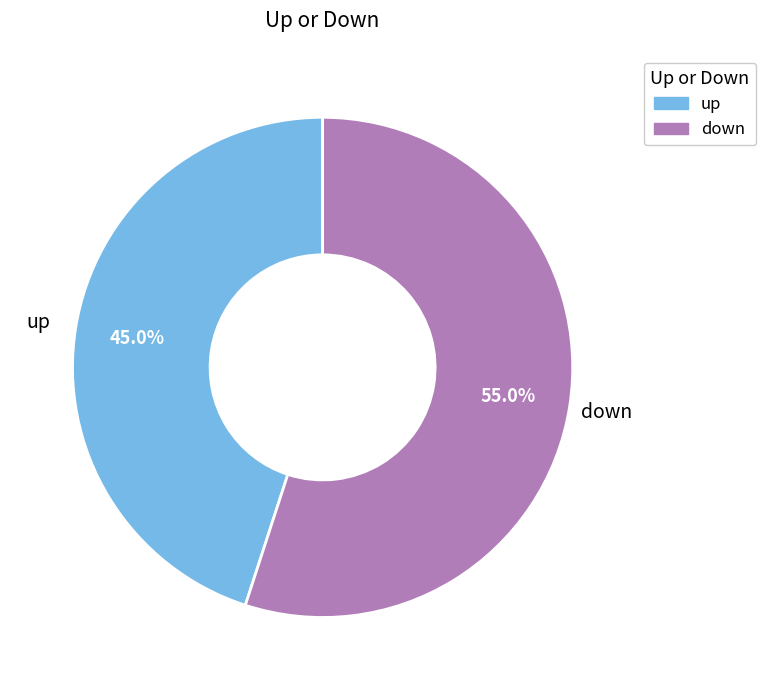

Rank the categories by value from highest to lowest.

down, up